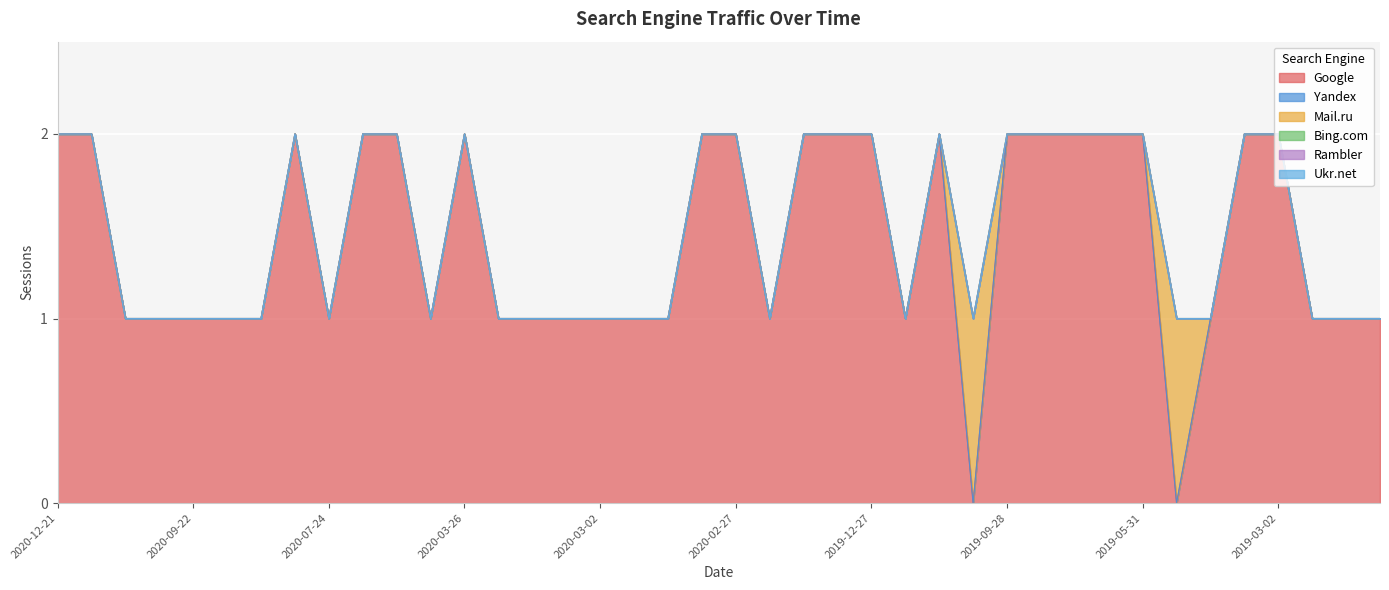

At how many categories does at least one series exceed 1?

19